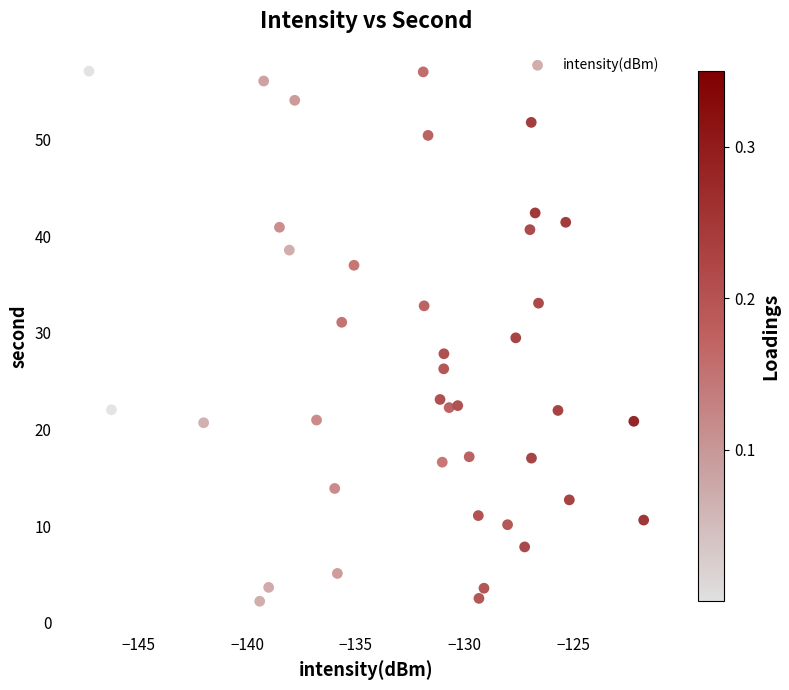

What is the range of X values (max minus min)?

25.5